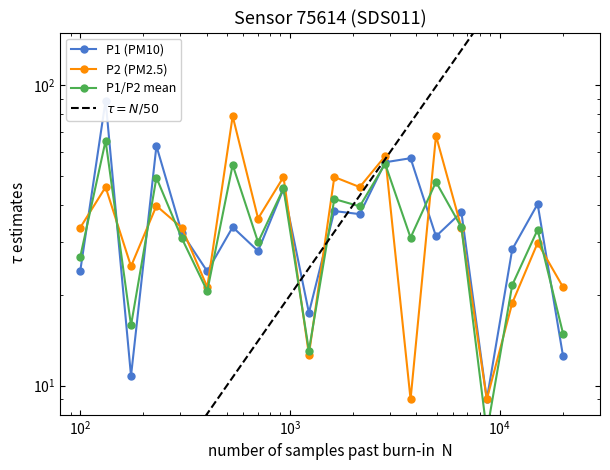

How many interior local valleys does the P1 series have?

7